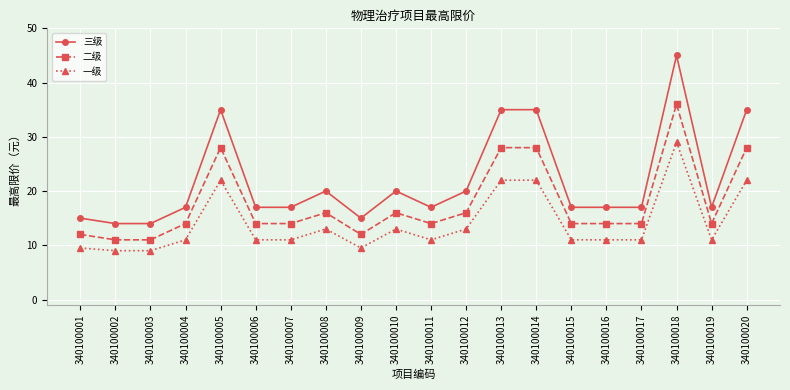

Between 340100003 and 340100018, which series saw the biggest shift?

三级